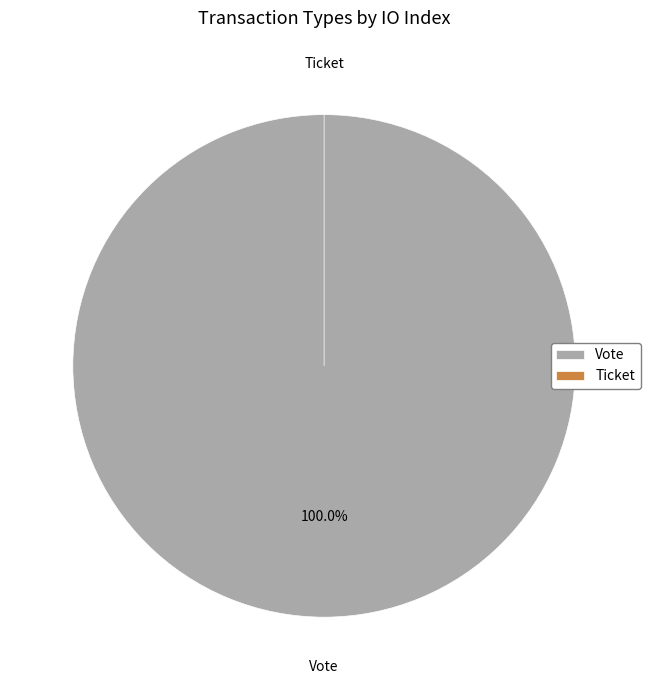

Which slice is the largest?

Vote